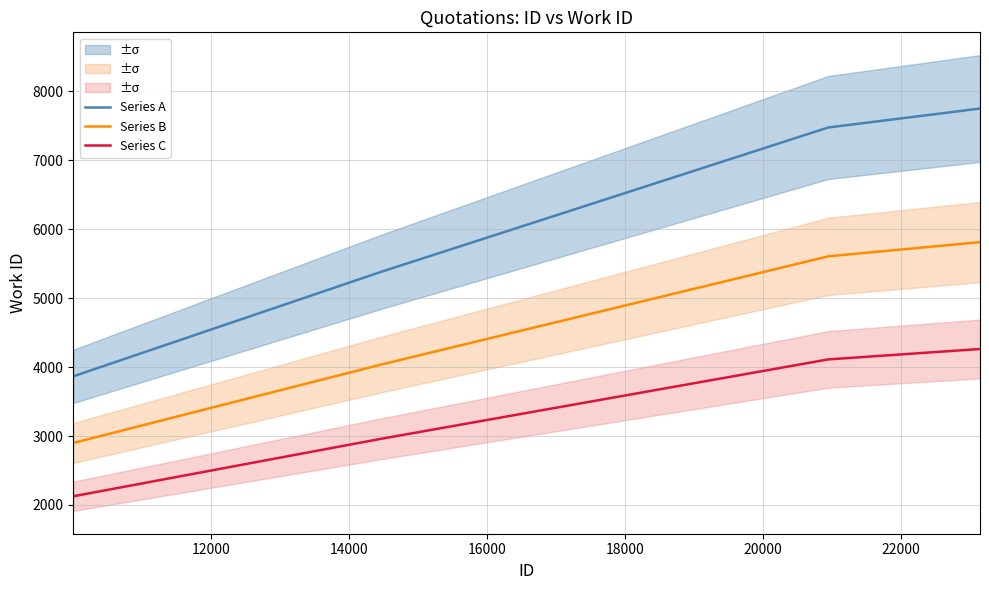

Reading left to right, list all the values displayed in this chart.

Series A: 3866.0	5381.0	7475.0	7750.0
Series B: 2899.5	4035.8	5606.2	5812.5
Series C: 2126.3	2959.6	4111.2	4262.5